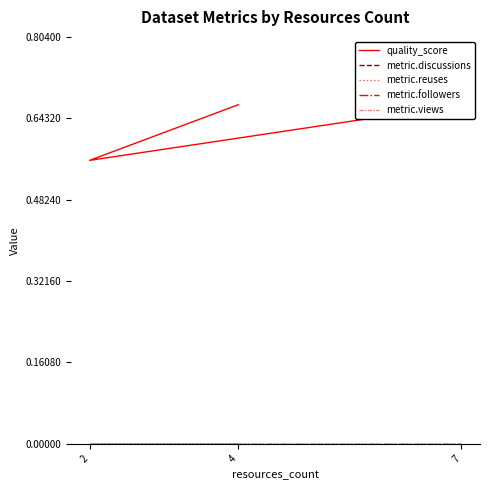

Which has a higher value, 4 or 7?

4